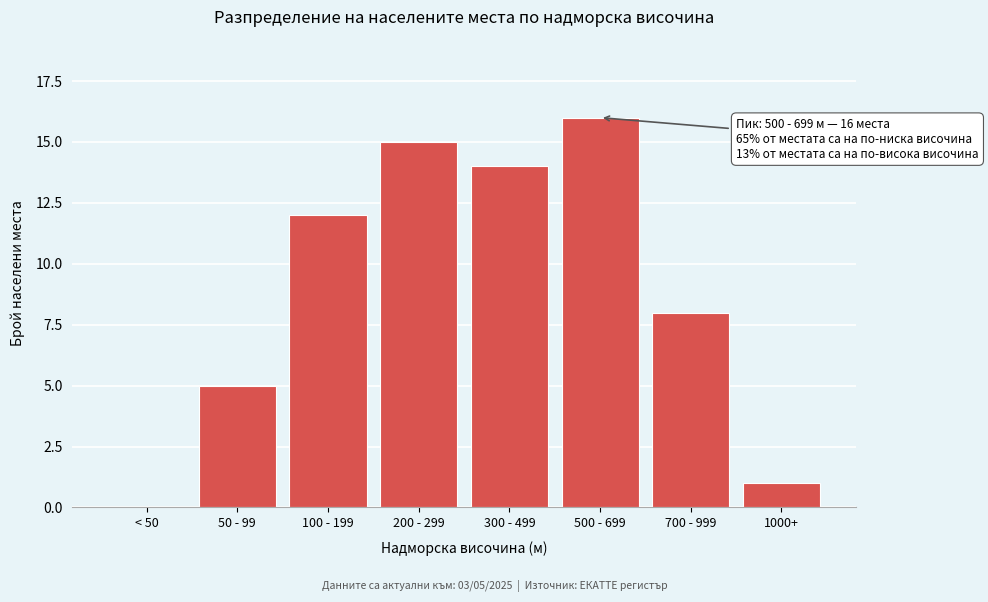

Reading right to left, list all the values displayed in this chart.

1000+=1	700 - 999=8	500 - 699=16	300 - 499=14	200 - 299=15	100 - 199=12	50 - 99=5	< 50=0